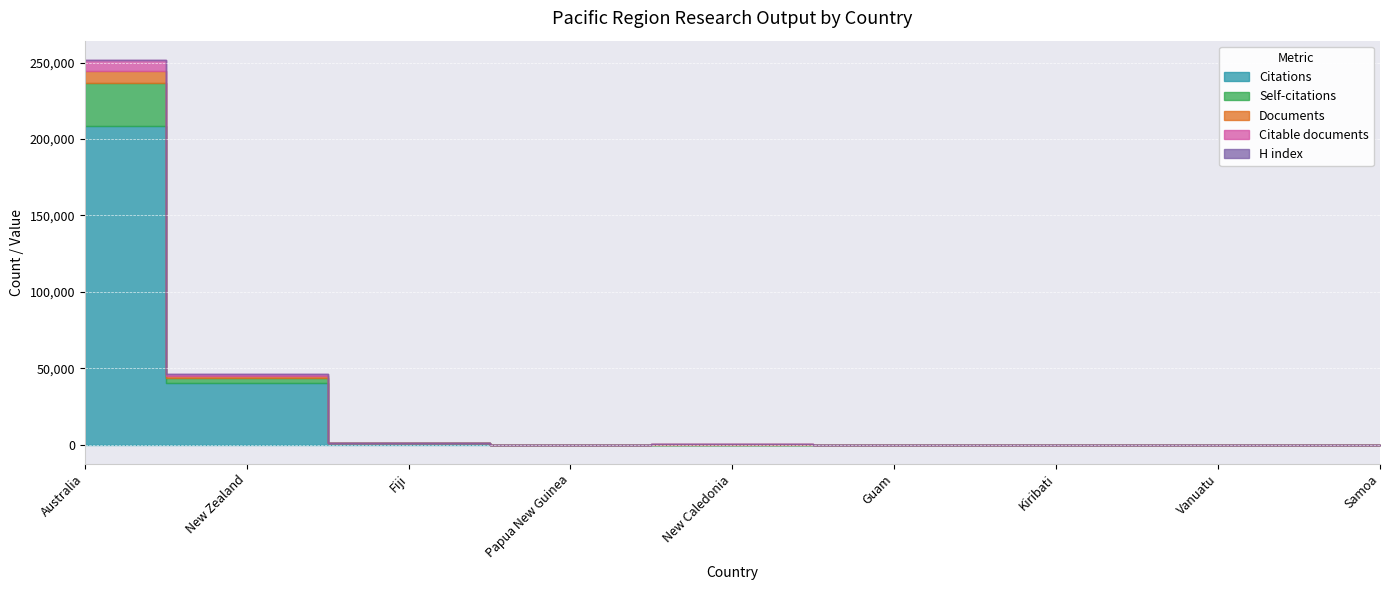

How many positive values does the H index series have?

7